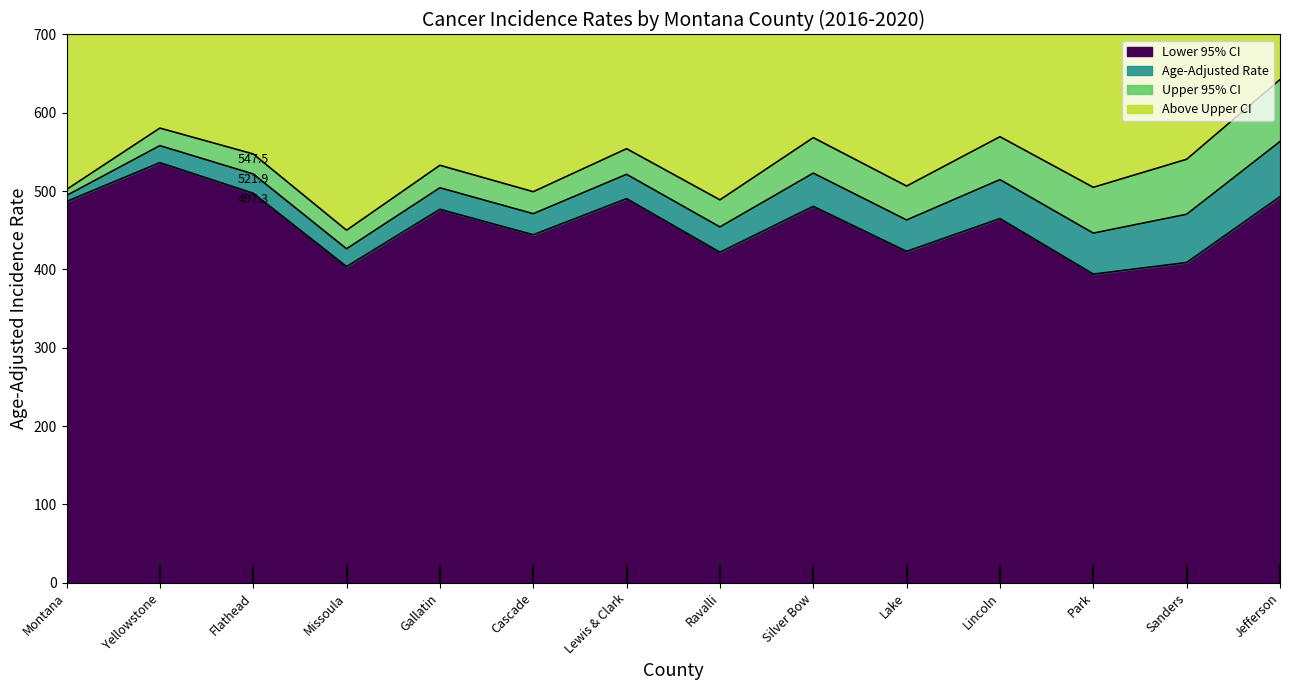

True or false: Lower 95% CI and Age-Adjusted Rate intersect in this chart.

False